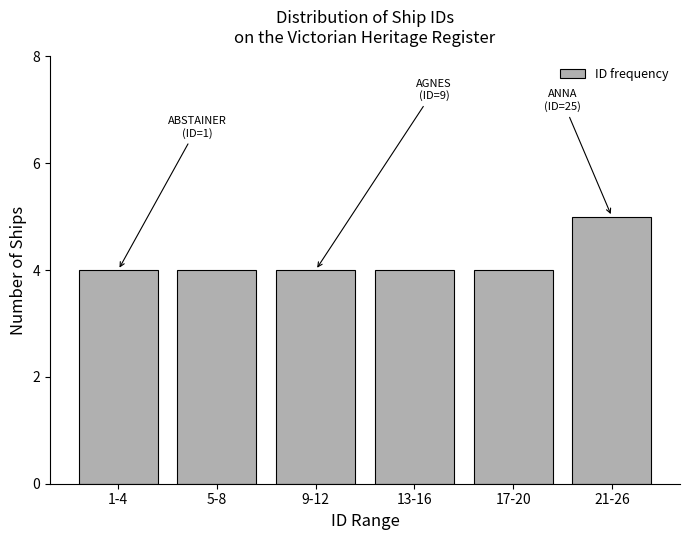

Reading left to right, transcribe all the data shown in this chart.

4	4	4	4	4	5